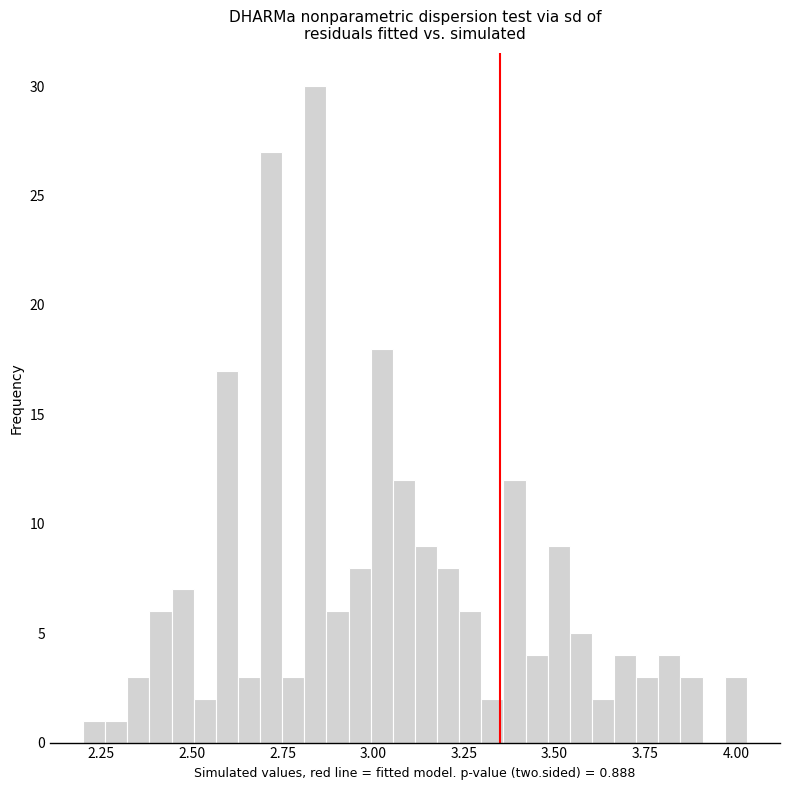

Around what value on the x-axis is the tallest bar? Give the approximate position of its centre, as read against the axis.

2.85